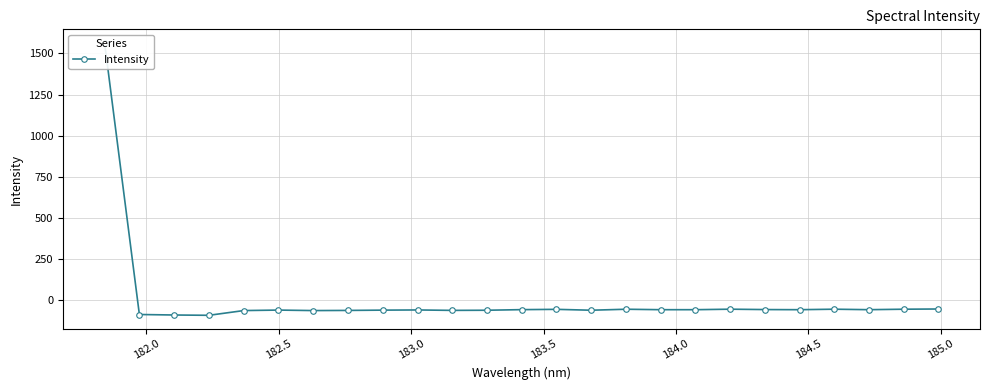

How many interior local peaks (higher than both neighbors) does the data have?

6